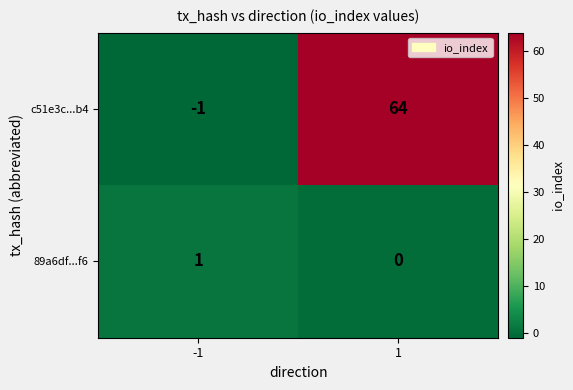

Rank the series at 1 from lowest to highest value.

89a6df...f6, c51e3c...b4